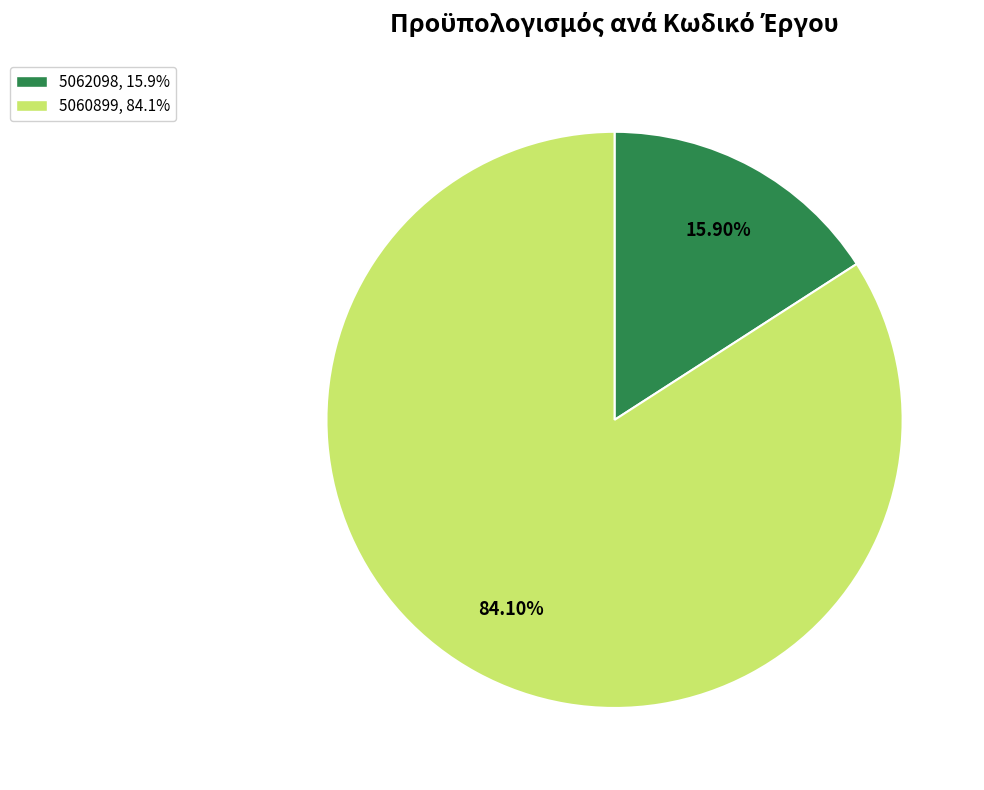

Does any single category account for the majority?

Yes